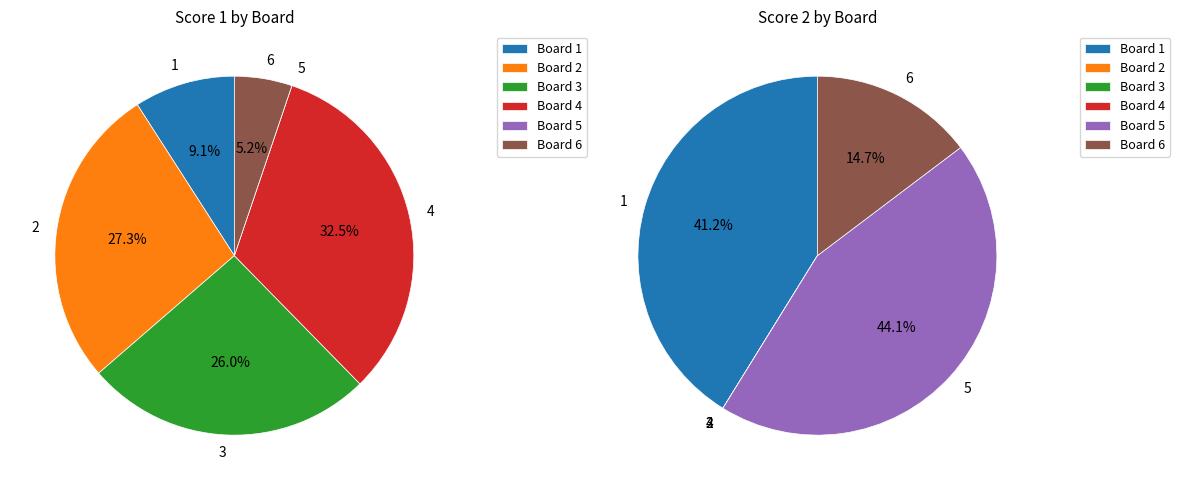

Count the number of slices in the pie.

6